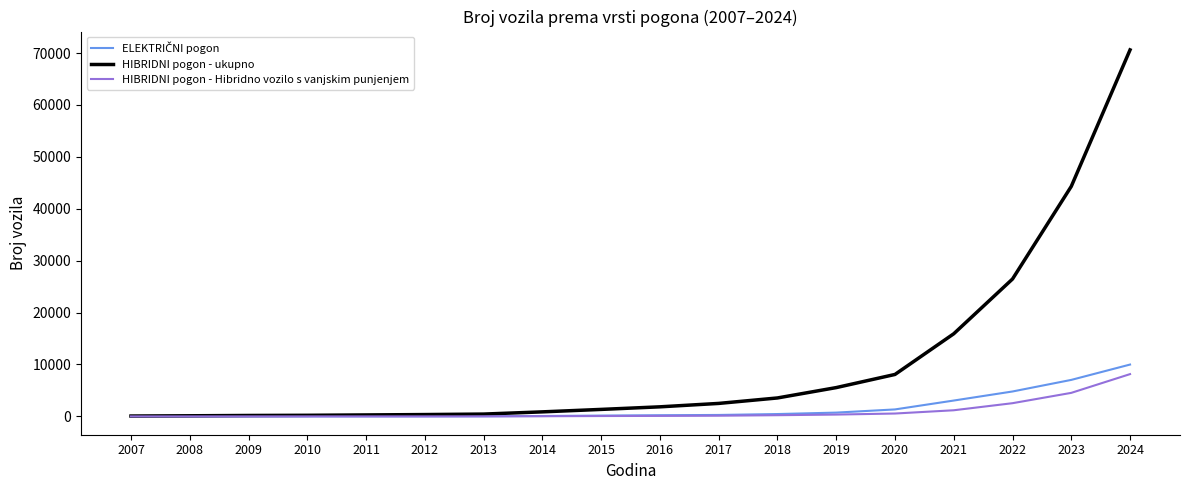

Which category has the highest value in the HIBRIDNI pogon - Hibridno vozilo s vanjskim punjenjem series?

2024